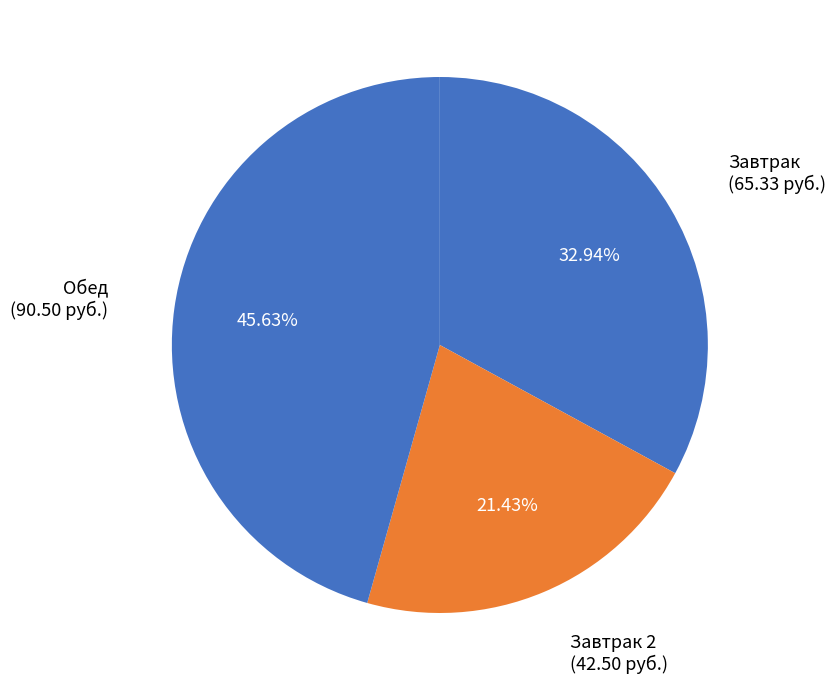

What is the largest slice in the pie chart?

Обед